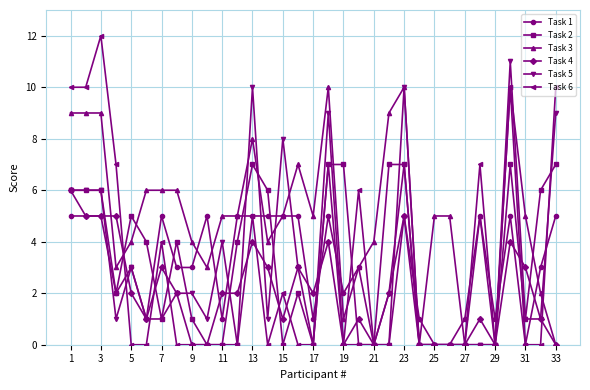

Rank the series by their maximum value, from highest to lowest.

Task 6, Task 5, Task 3, Task 2, Task 4, Task 1